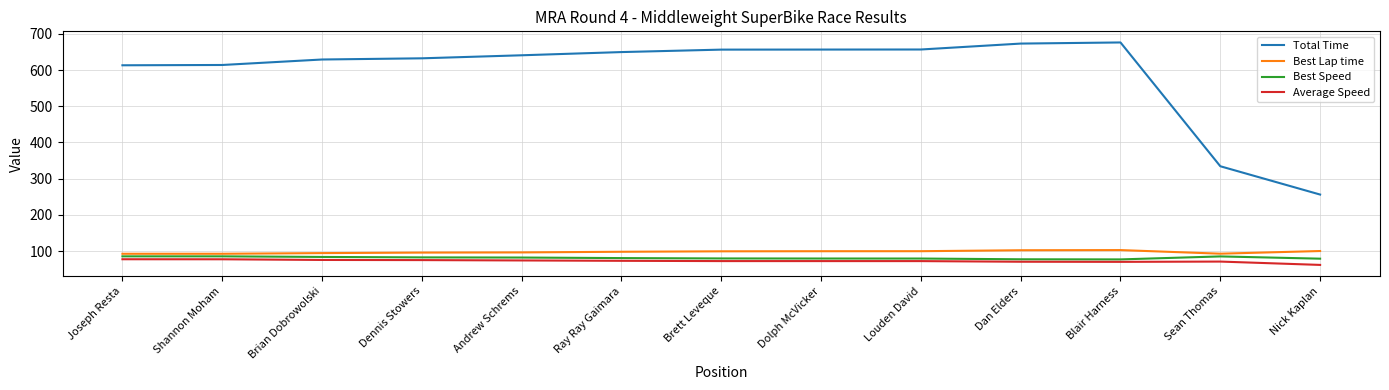

What is the average value of the Best Speed series?

81.4